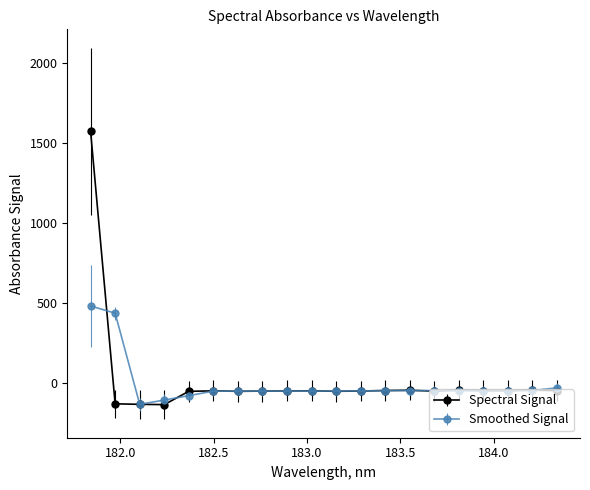

Which series has the widest spread of values?

Spectral Signal